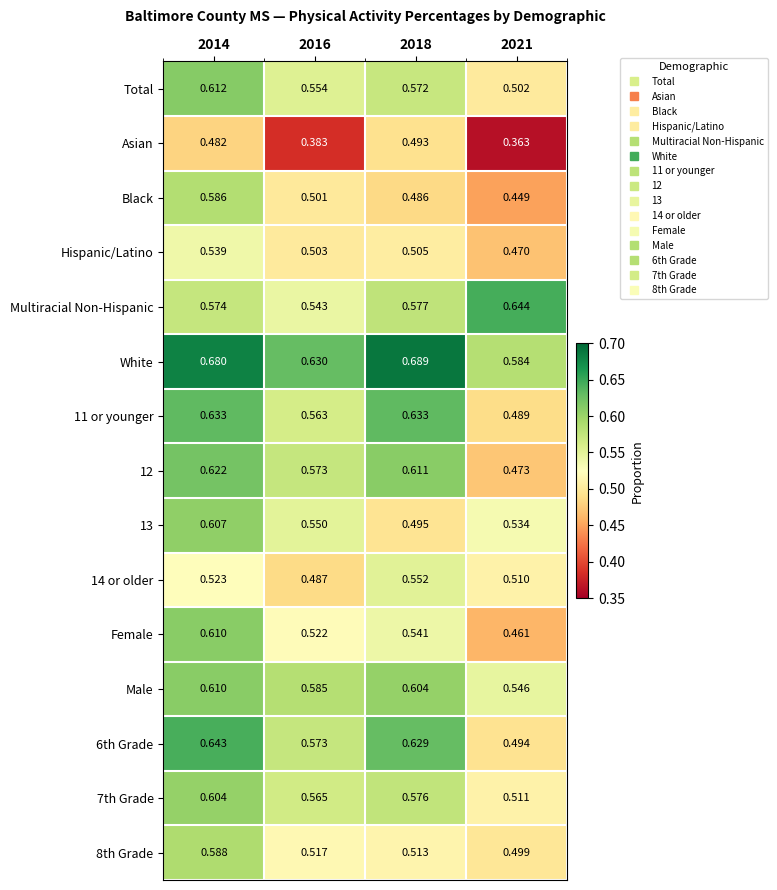

Between 2014 and 2016, which series saw the biggest shift?

Asian